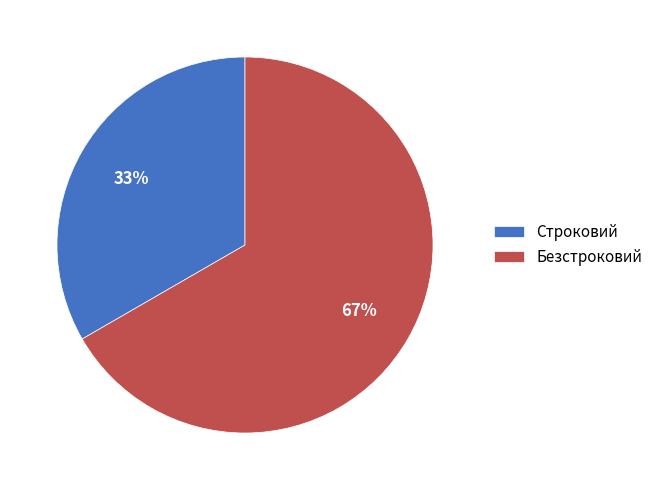

What is the smallest slice in the pie chart?

Строковий